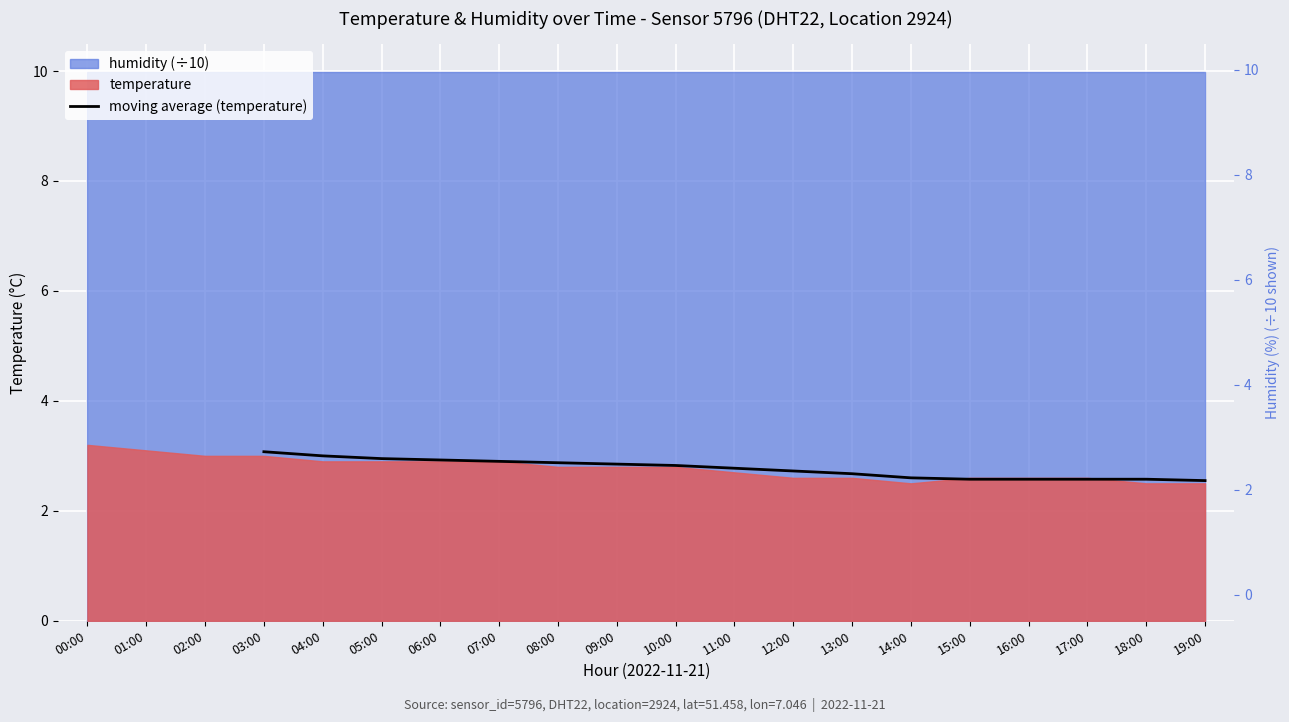

What is the difference between the maximum and minimum values?

0.5